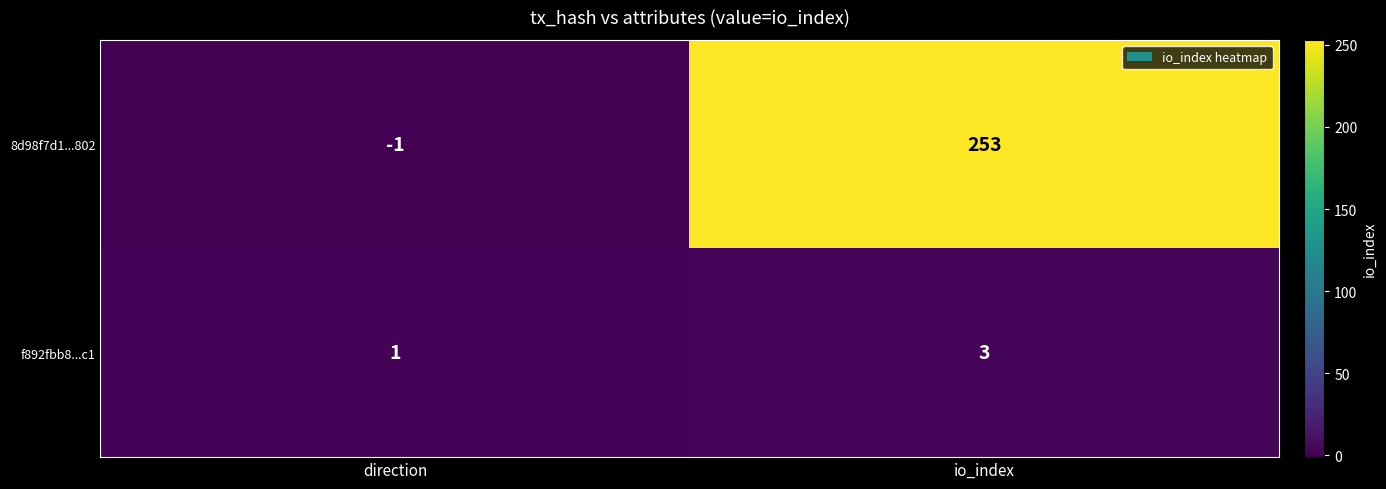

Which series has the widest spread of values?

8d98f7d1...802